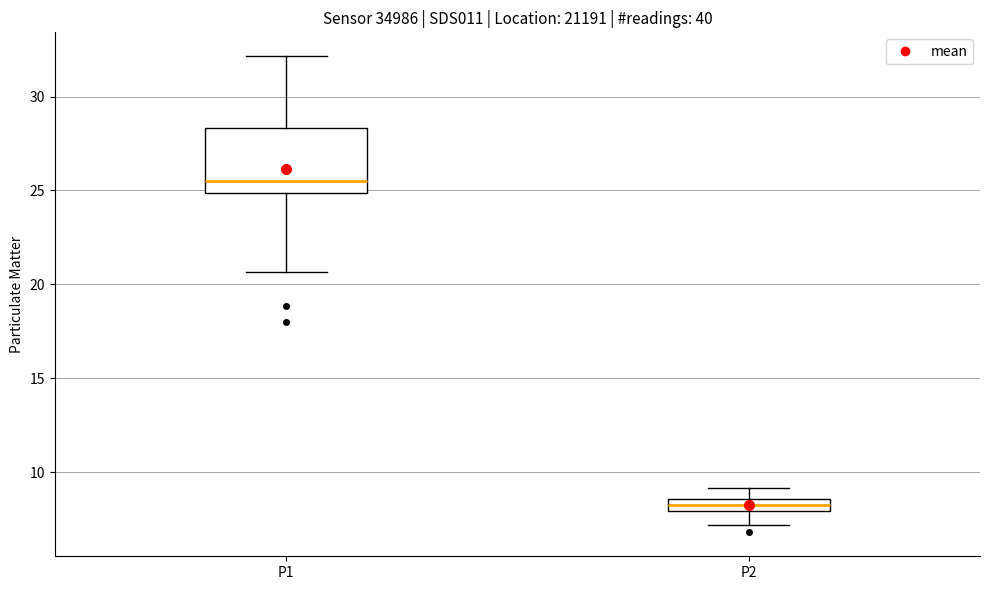

Which box has the lowest median line?

P2